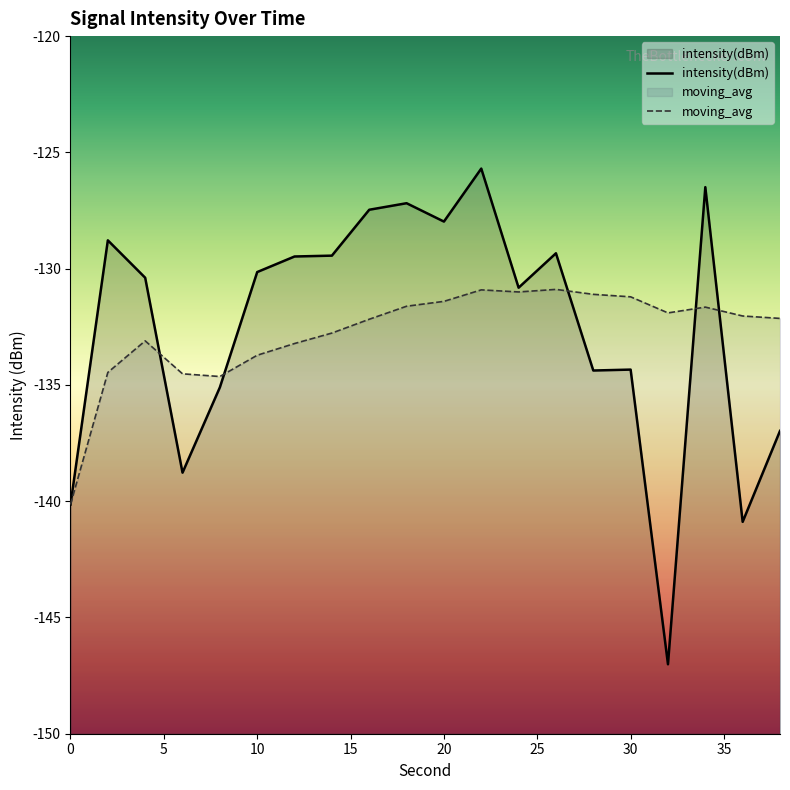

Does the chart display data point markers on the line(s)?

No